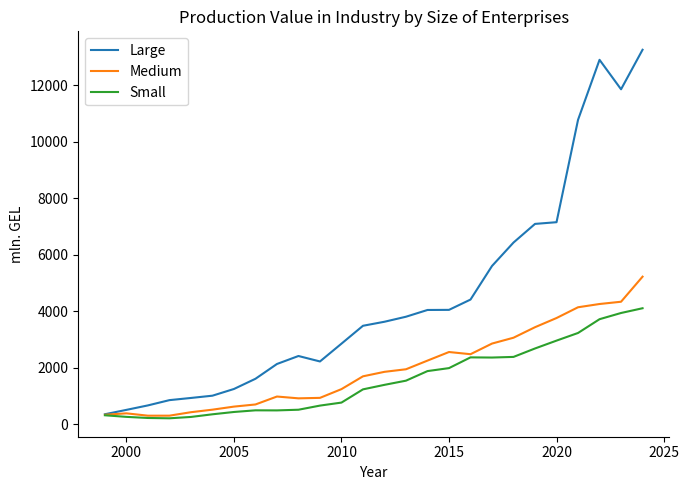

What is the lowest value of the Medium series?

297.7